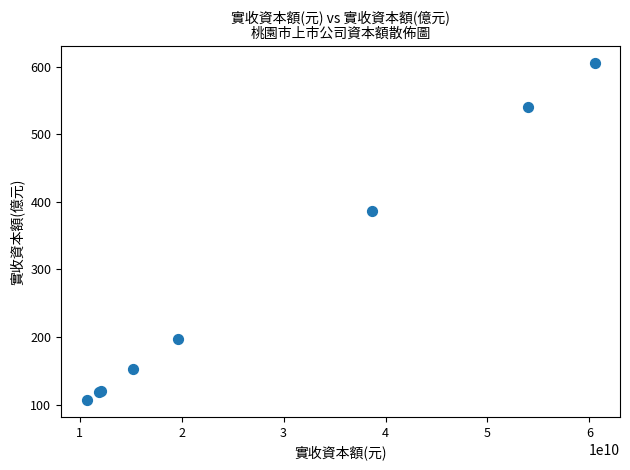

What Y value in the scatter plot is closest to 355?

386.3